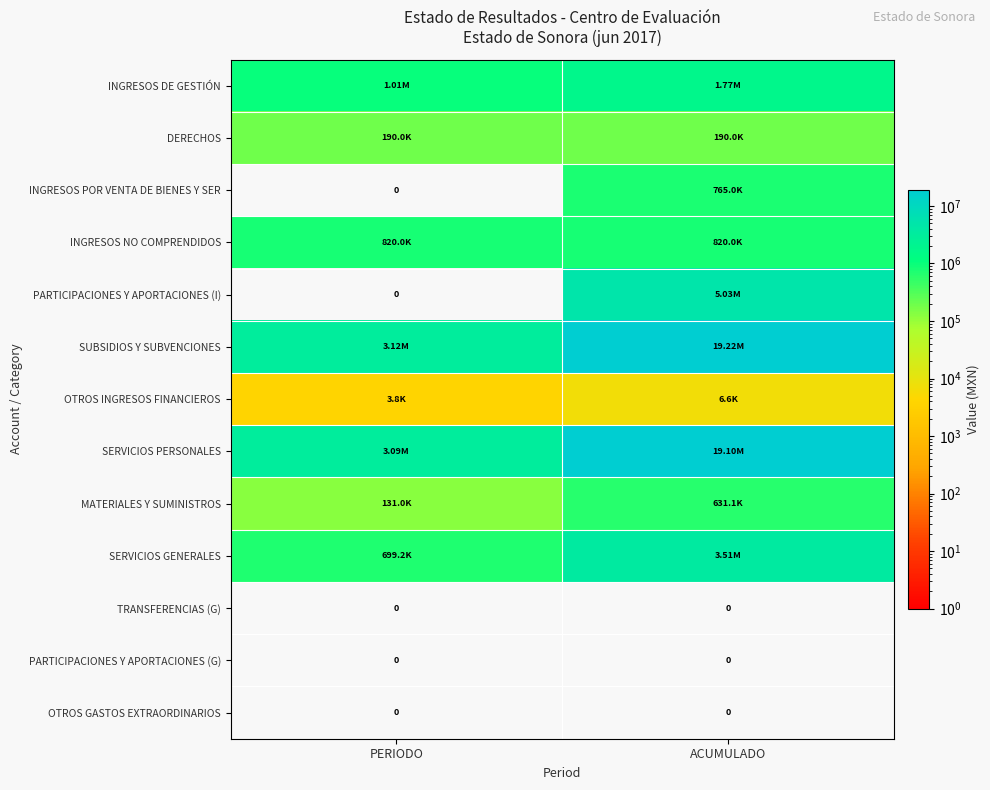

Which has a higher value, ACUMULADO or PERIODO?

ACUMULADO